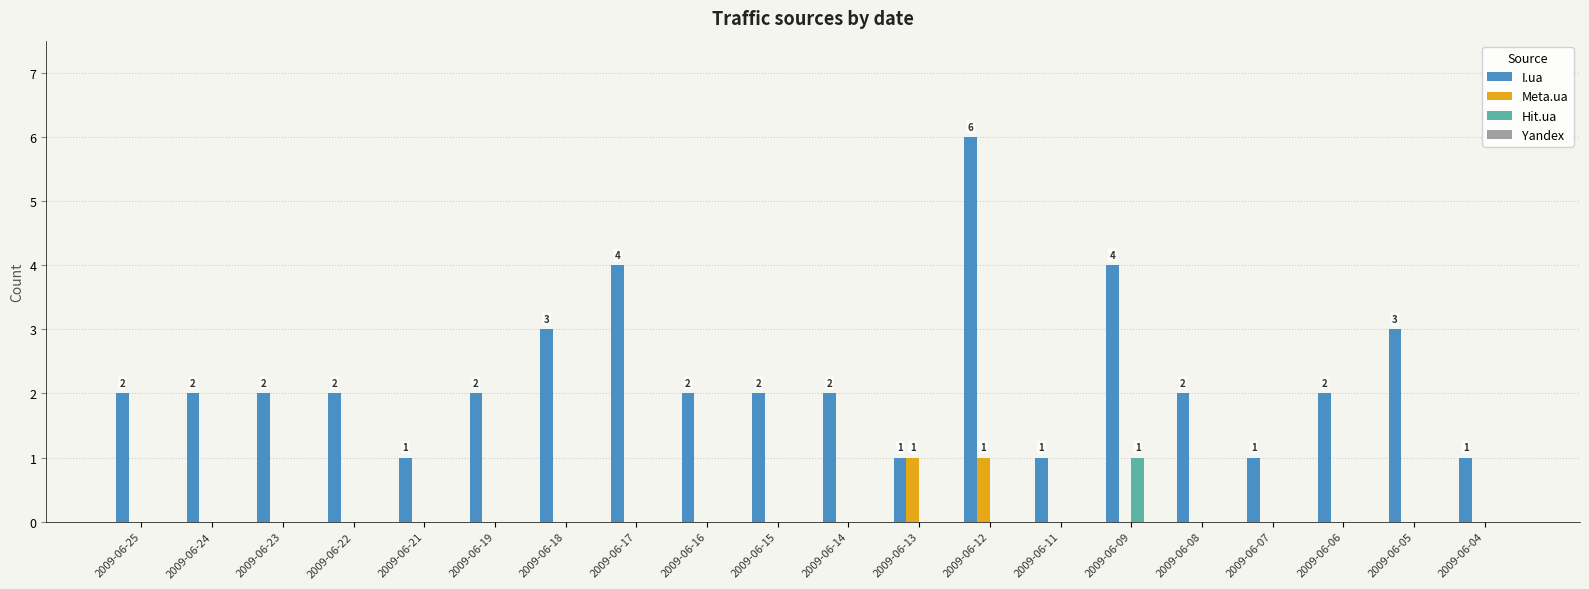

The Hit.ua series shows 0 at 2009-06-22. True or false?

True